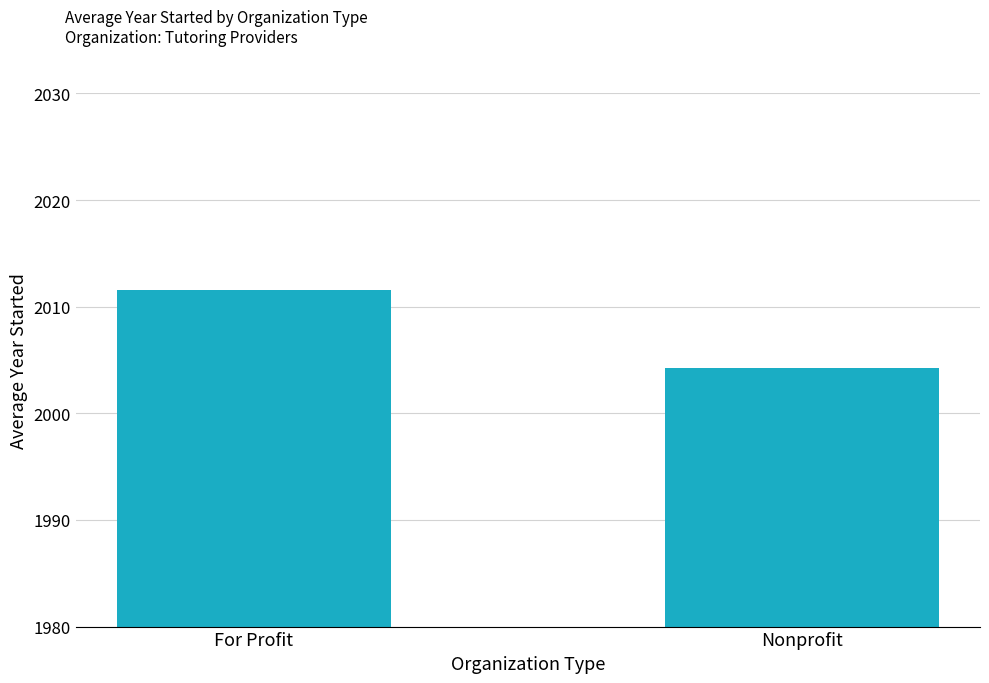

What is the average value?

2007.9